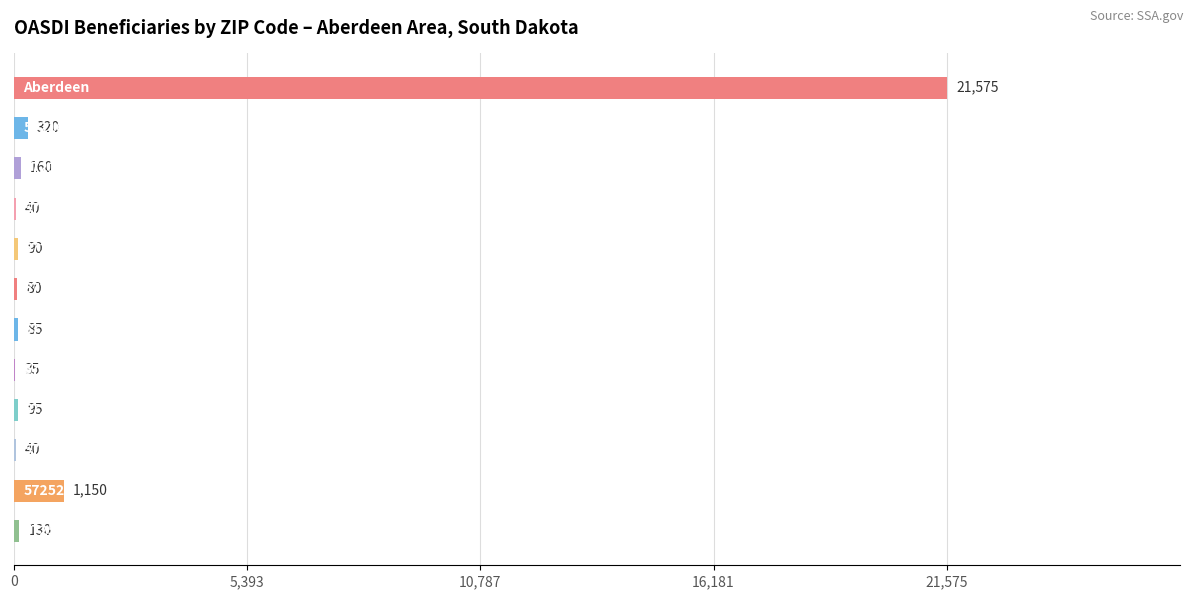

What is the sum of all values?

23800